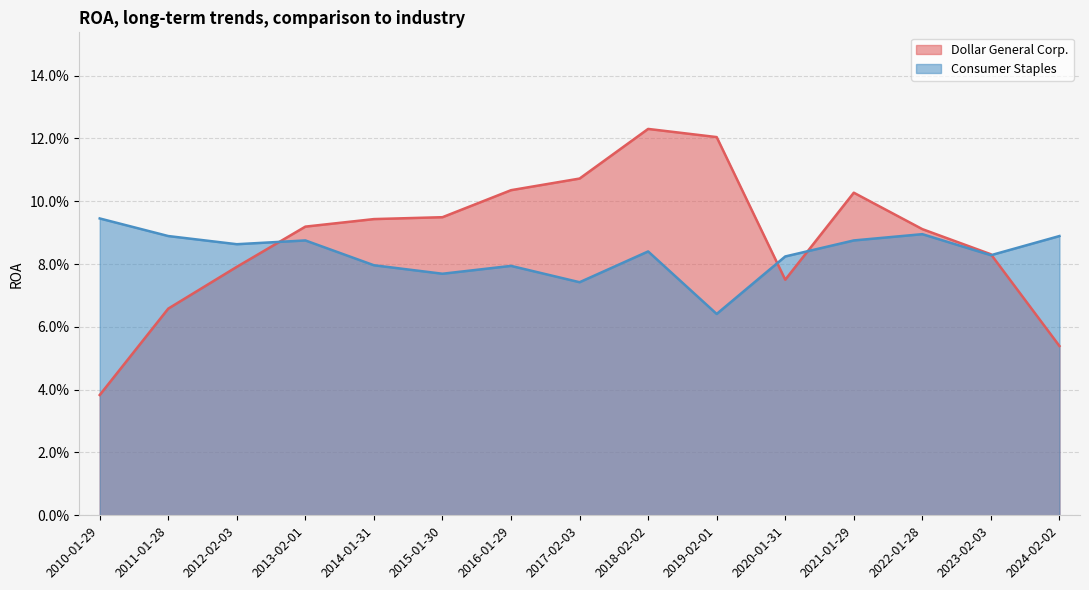

True or false: Consumer Staples has a value of 0.2 at 2013-02-01.

False